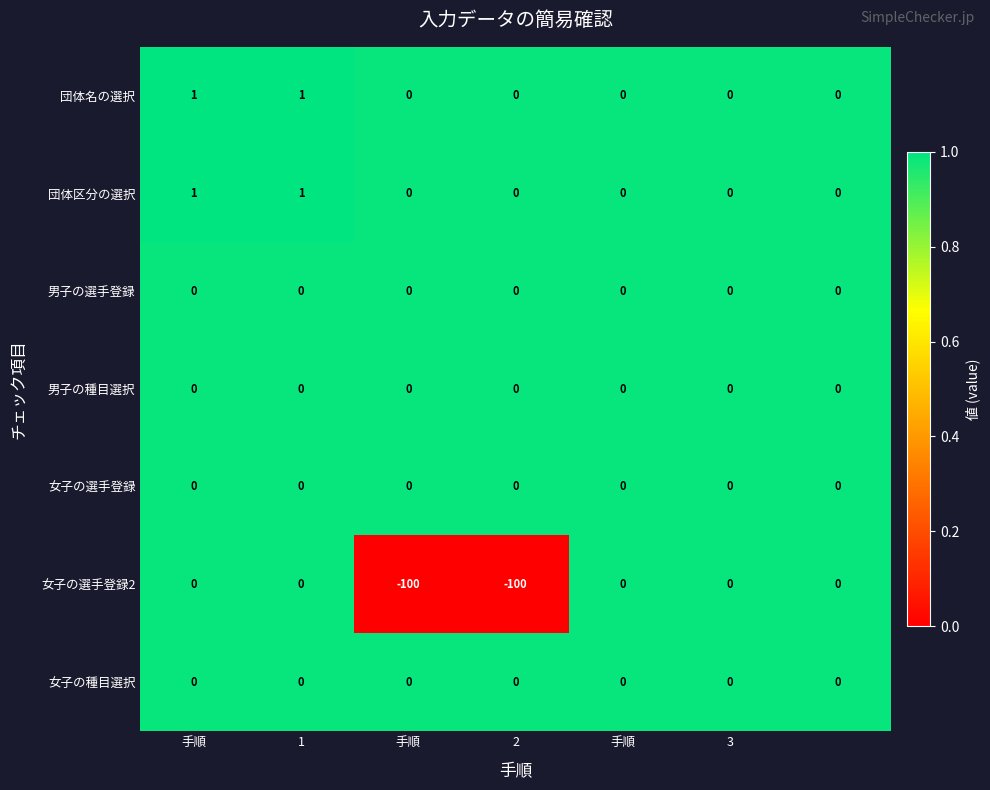

What is the minimum value shown in the chart?

-100